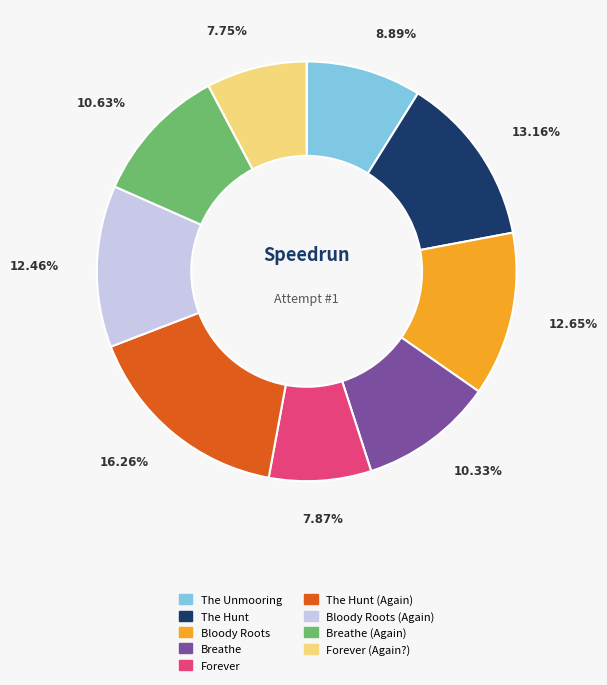

Which has a higher value, Bloody Roots (Again) or Breathe?

Bloody Roots (Again)